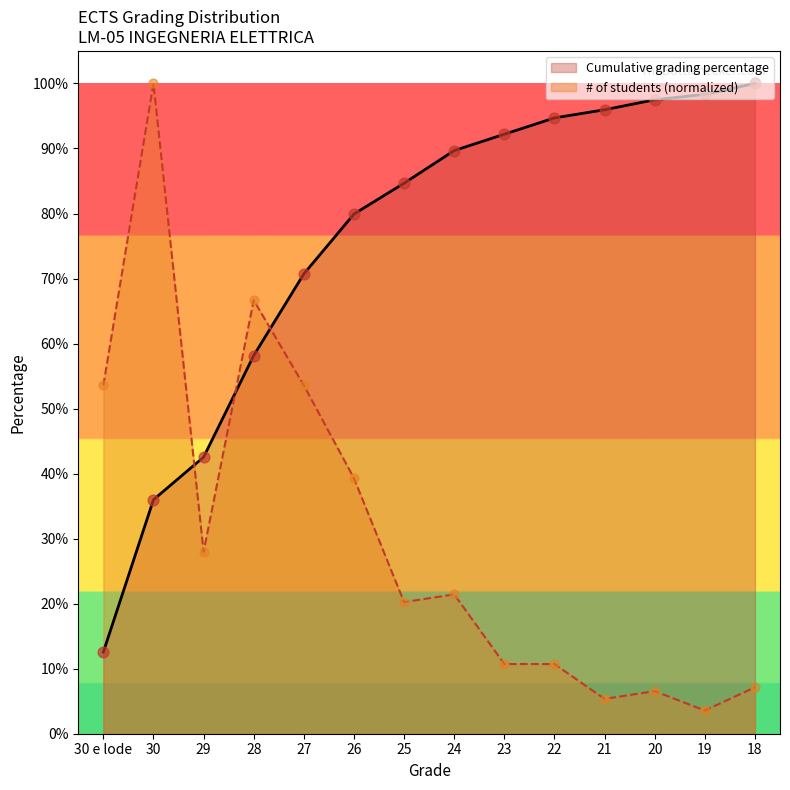

Which series has the widest spread of Y values?

# of students